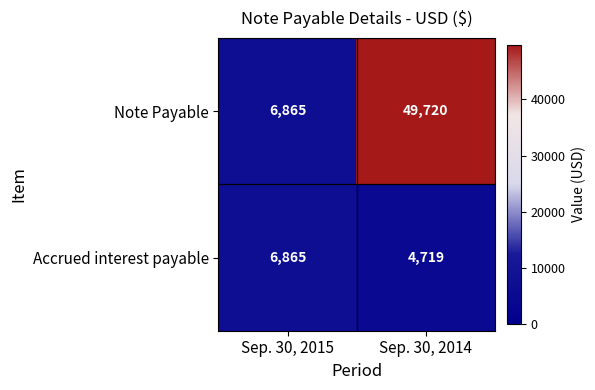

What is the minimum value shown in the chart?

4719